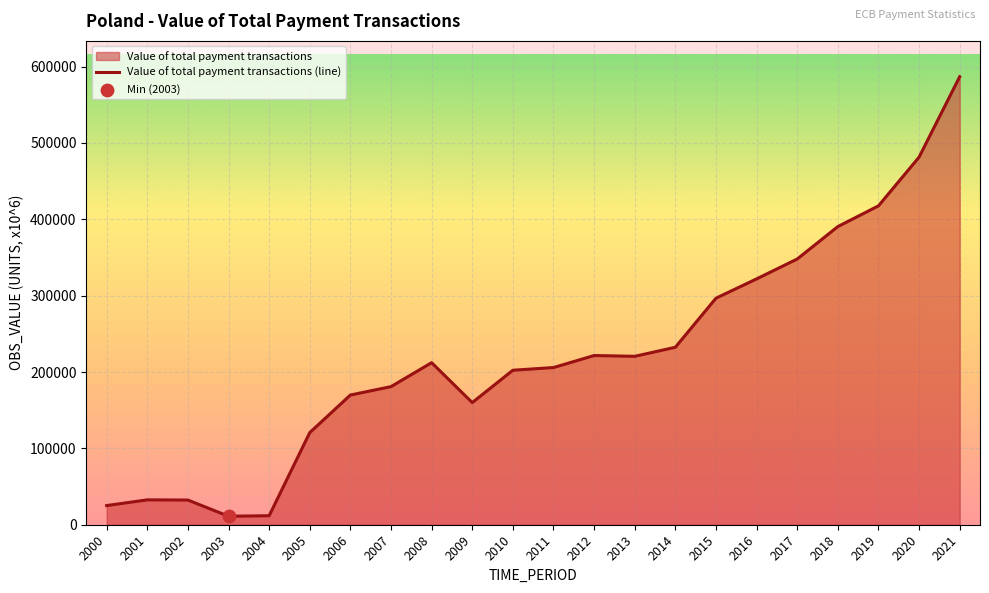

What is the change in value from 2003 to 2012?

+210457.9